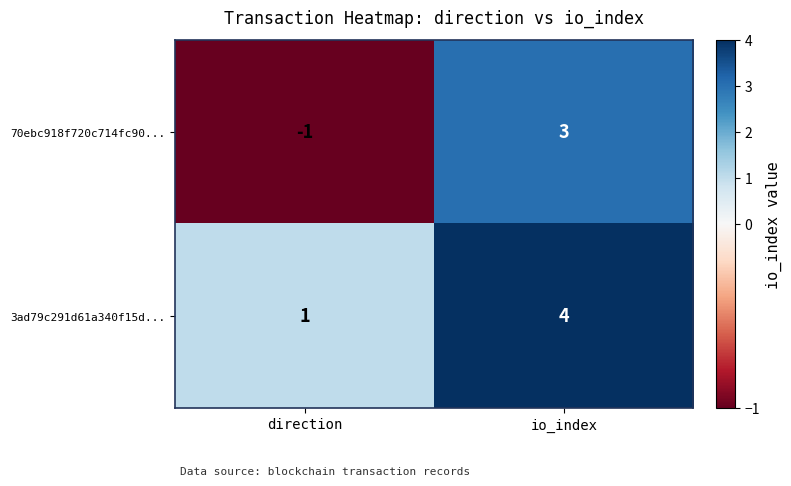

The value of 3ad79c291d61a340f15d... at io_index is 4. True or false?

True